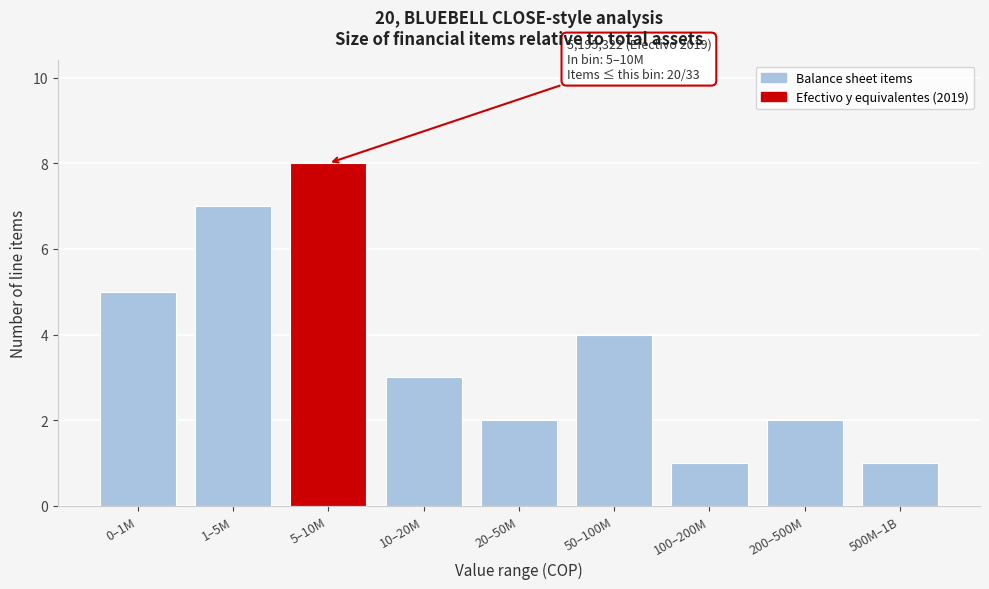

Reading right to left, list all the values displayed in this chart.

500M–1B=1	200–500M=2	100–200M=1	50–100M=4	20–50M=2	10–20M=3	5–10M=8	1–5M=7	0–1M=5